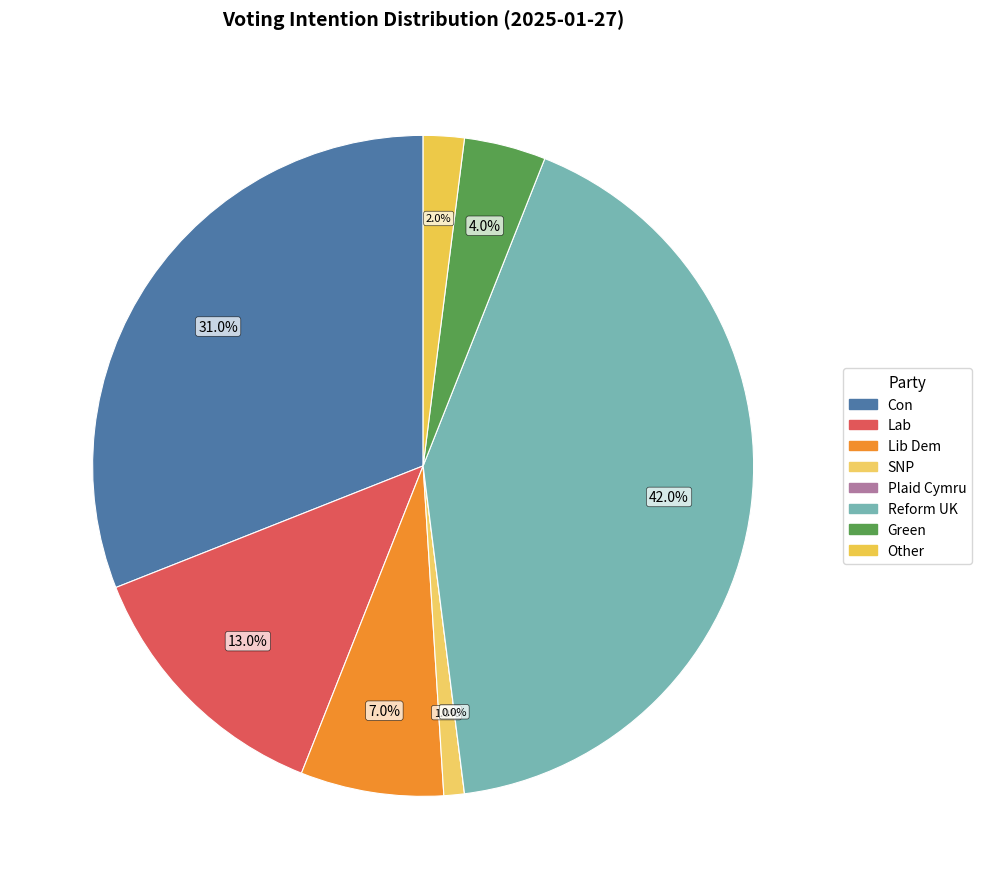

To the nearest percent, what is the difference between the largest and smallest slice percentages?

42%